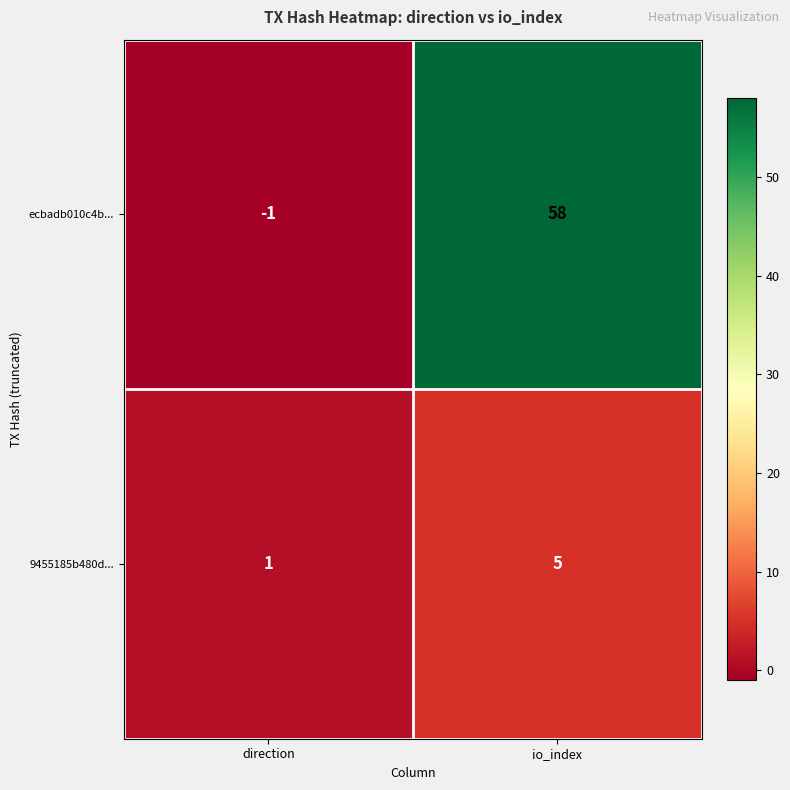

Which series has the largest total across all categories?

ecbadb010c4b...